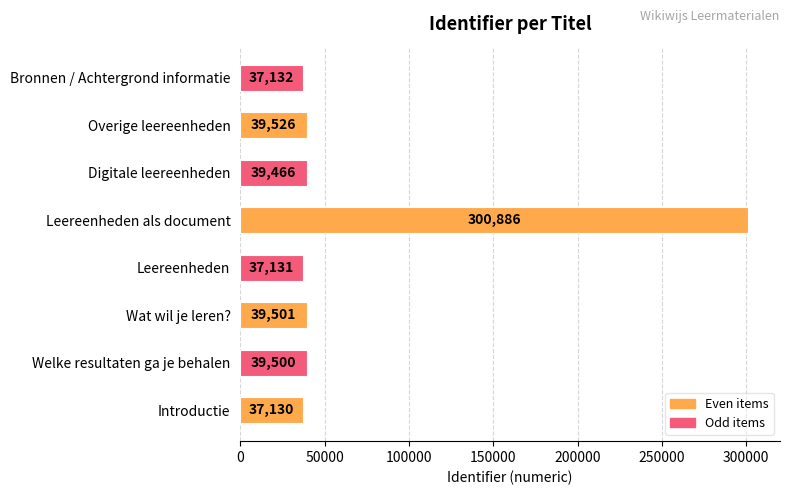

What is the smallest value displayed?

37130